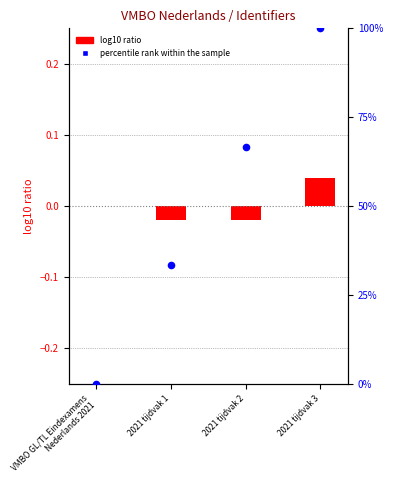

Which series contains the highest Y value?

percentile rank within the sample